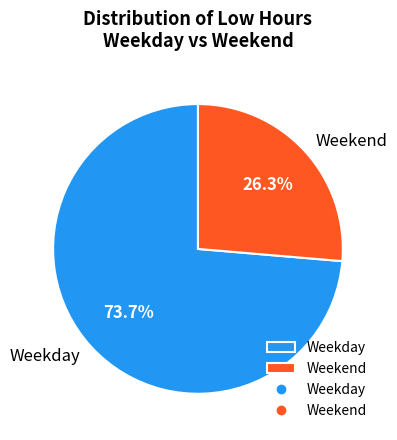

Which slice is the largest?

Weekday